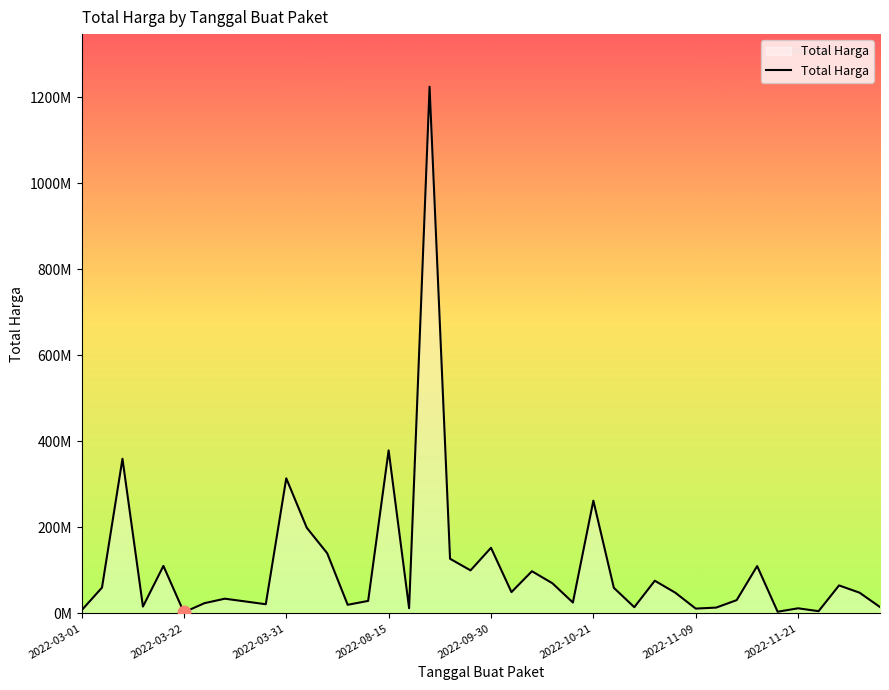

Does the chart have visible grid lines?

No